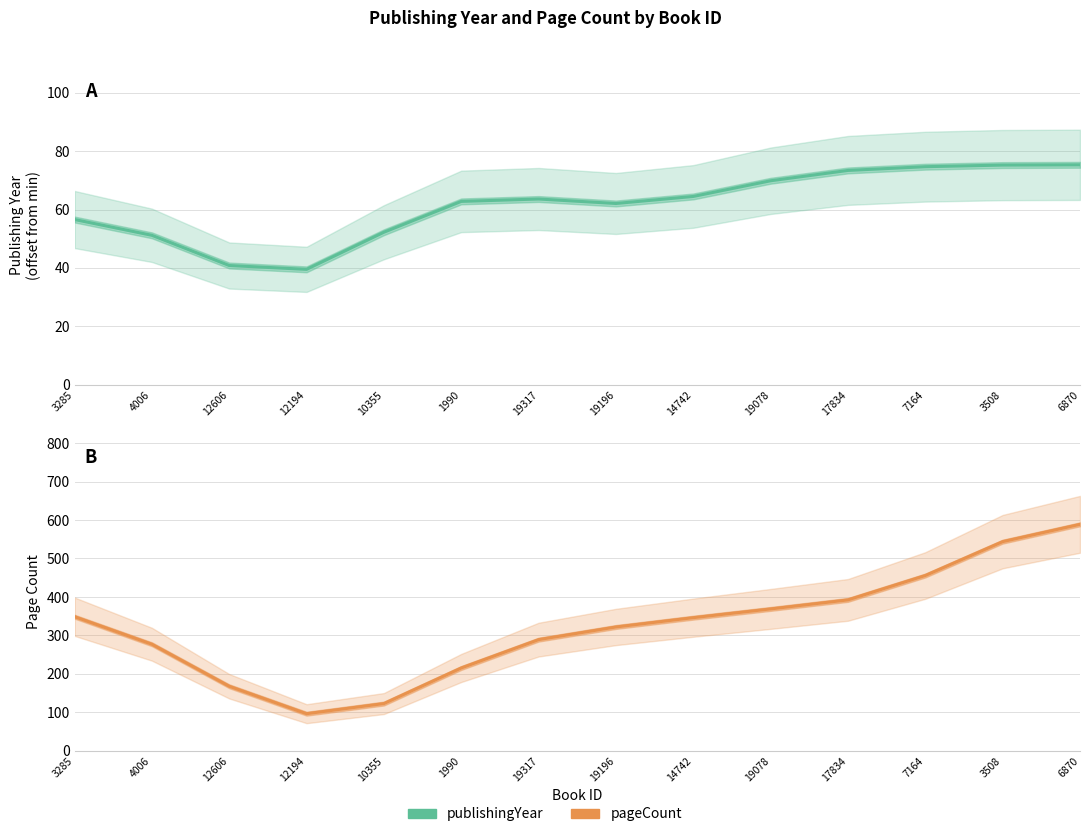

How many data points in pageCount are less than 346?

7